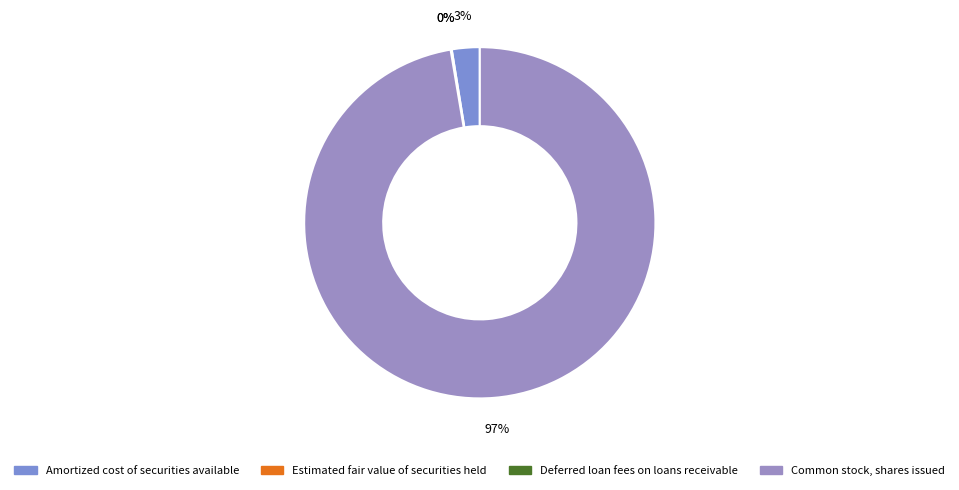

To the nearest percent, what portion does Amortized cost of securities available represent?

3%